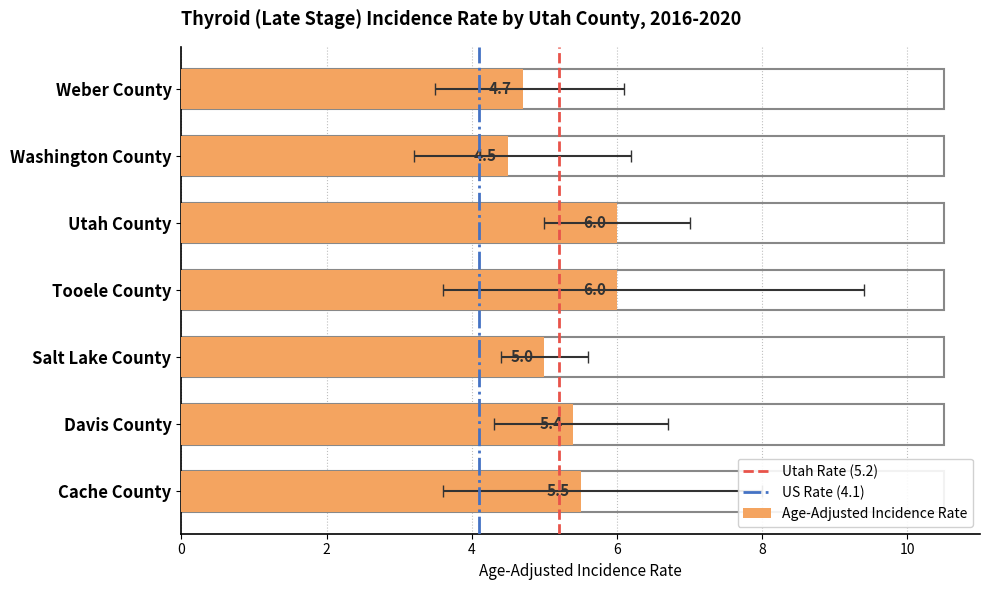

Between Cache County and Utah County, which is larger?

Utah County